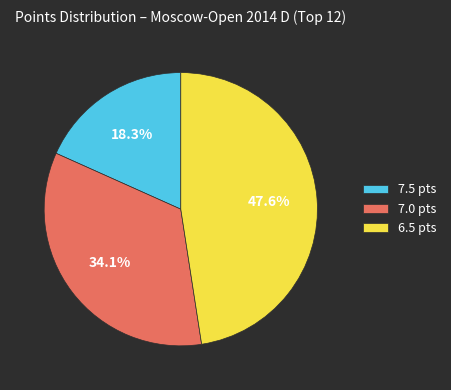

What percentage do 6.5 pts and 7.5 pts together represent?

65.9%